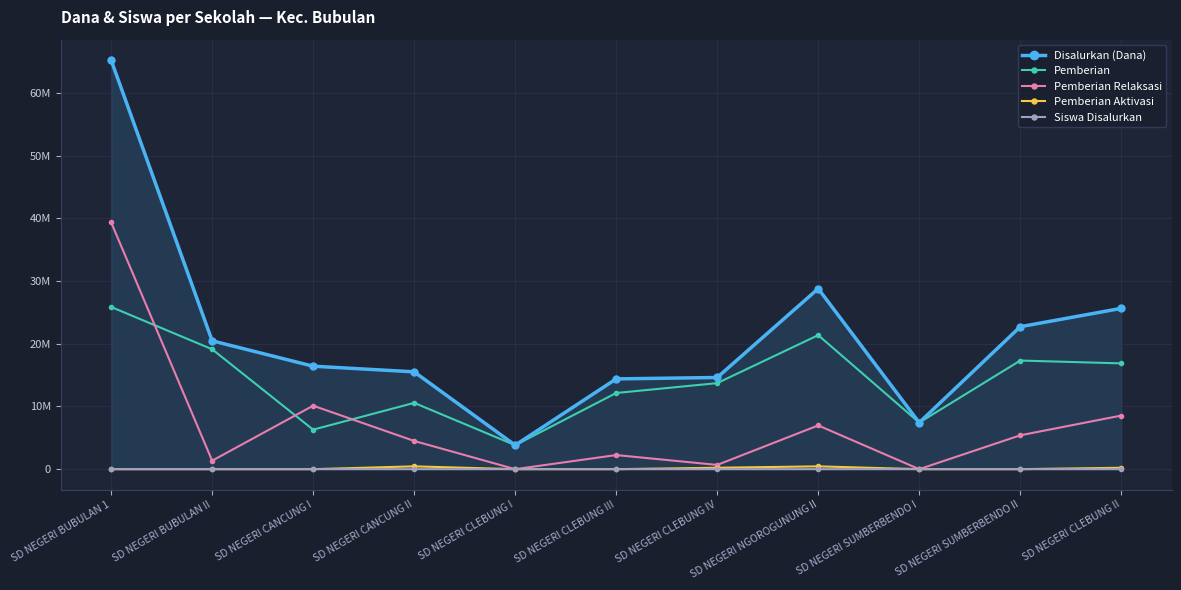

Reading left to right, transcribe all the data shown in this chart.

Disalurkan (Dana): SD NEGERI BUBULAN 1=65250000	SD NEGERI BUBULAN II=20475000	SD NEGERI CANCUNG I=16425000	SD NEGERI CANCUNG II=15525000	SD NEGERI CLEBUNG I=3825000	SD NEGERI CLEBUNG III=14400000	SD NEGERI CLEBUNG IV=14625000	SD NEGERI NGOROGUNUNG II=28800000	SD NEGERI SUMBERBENDO I=7425000	SD NEGERI SUMBERBENDO II=22725000	SD NEGERI CLEBUNG II=25650000
Pemberian: SD NEGERI BUBULAN 1=25875000	SD NEGERI BUBULAN II=19125000	SD NEGERI CANCUNG I=6300000	SD NEGERI CANCUNG II=10575000	SD NEGERI CLEBUNG I=3825000	SD NEGERI CLEBUNG III=12150000	SD NEGERI CLEBUNG IV=13725000	SD NEGERI NGOROGUNUNG II=21375000	SD NEGERI SUMBERBENDO I=7425000	SD NEGERI SUMBERBENDO II=17325000	SD NEGERI CLEBUNG II=16875000
Pemberian Relaksasi: SD NEGERI BUBULAN 1=39375000	SD NEGERI BUBULAN II=1350000	SD NEGERI CANCUNG I=10125000	SD NEGERI CANCUNG II=4500000	SD NEGERI CLEBUNG I=0	SD NEGERI CLEBUNG III=2250000	SD NEGERI CLEBUNG IV=675000	SD NEGERI NGOROGUNUNG II=6975000	SD NEGERI SUMBERBENDO I=0	SD NEGERI SUMBERBENDO II=5400000	SD NEGERI CLEBUNG II=8550000
Pemberian Aktivasi: SD NEGERI BUBULAN 1=0	SD NEGERI BUBULAN II=0	SD NEGERI CANCUNG I=0	SD NEGERI CANCUNG II=450000	SD NEGERI CLEBUNG I=0	SD NEGERI CLEBUNG III=0	SD NEGERI CLEBUNG IV=225000	SD NEGERI NGOROGUNUNG II=450000	SD NEGERI SUMBERBENDO I=0	SD NEGERI SUMBERBENDO II=0	SD NEGERI CLEBUNG II=225000
Siswa Disalurkan: SD NEGERI BUBULAN 1=158	SD NEGERI BUBULAN II=50	SD NEGERI CANCUNG I=39	SD NEGERI CANCUNG II=39	SD NEGERI CLEBUNG I=9	SD NEGERI CLEBUNG III=38	SD NEGERI CLEBUNG IV=34	SD NEGERI NGOROGUNUNG II=71	SD NEGERI SUMBERBENDO I=18	SD NEGERI SUMBERBENDO II=53	SD NEGERI CLEBUNG II=60